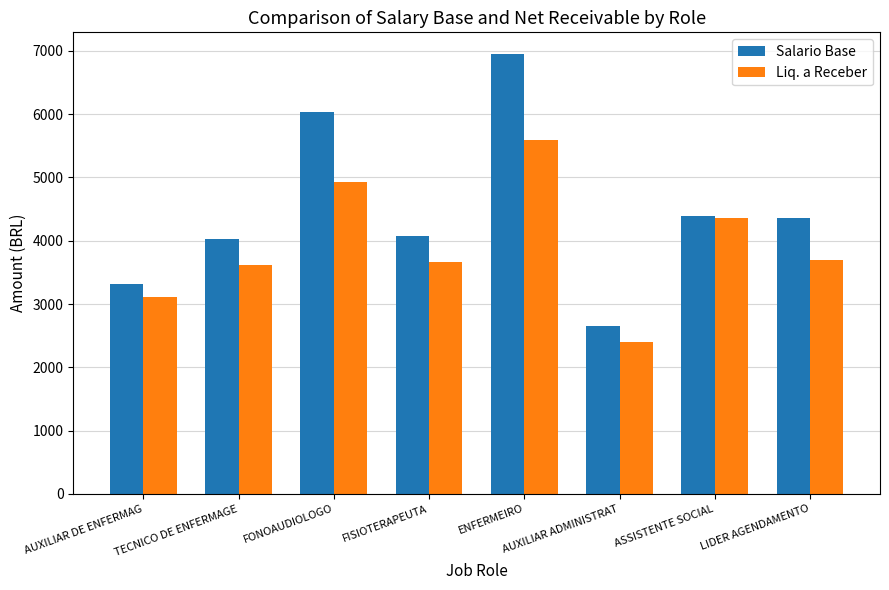

What is the sum of all Salario Base values?

35799.7